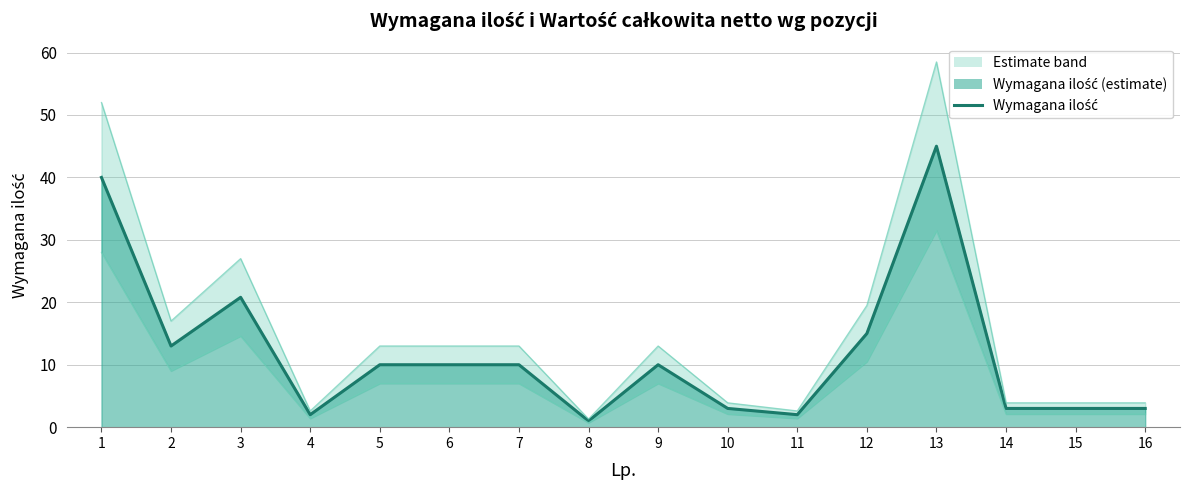

What is the value of the 6th point from the left?

10.0